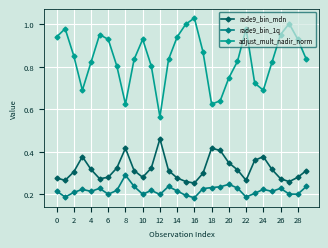

How many series are shown in this chart?

3